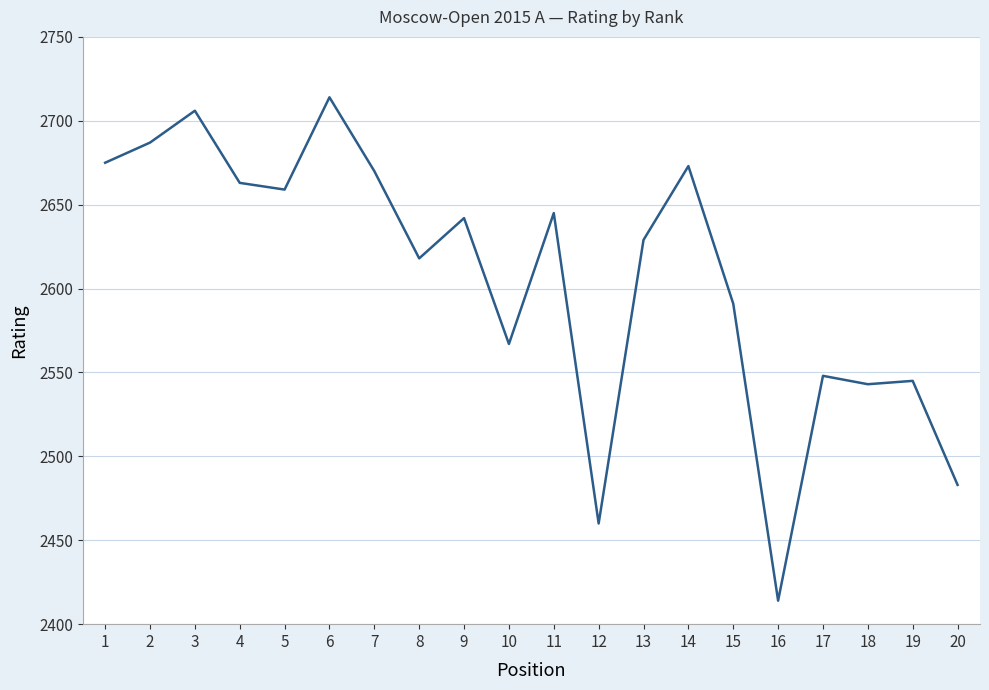

The chart shows a value of 2714 at 6. True or false?

True